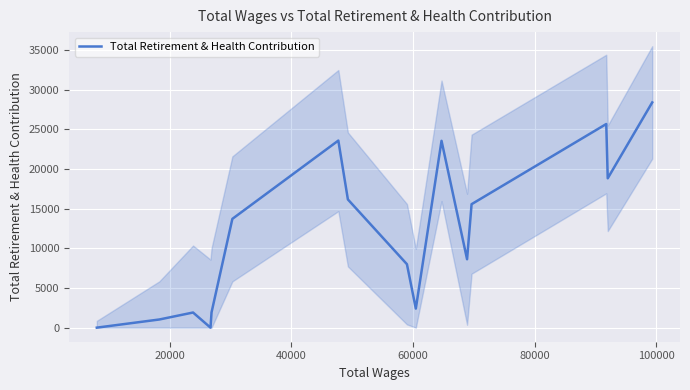

What is the maximum value for Total Retirement & Health Contribution?

28406